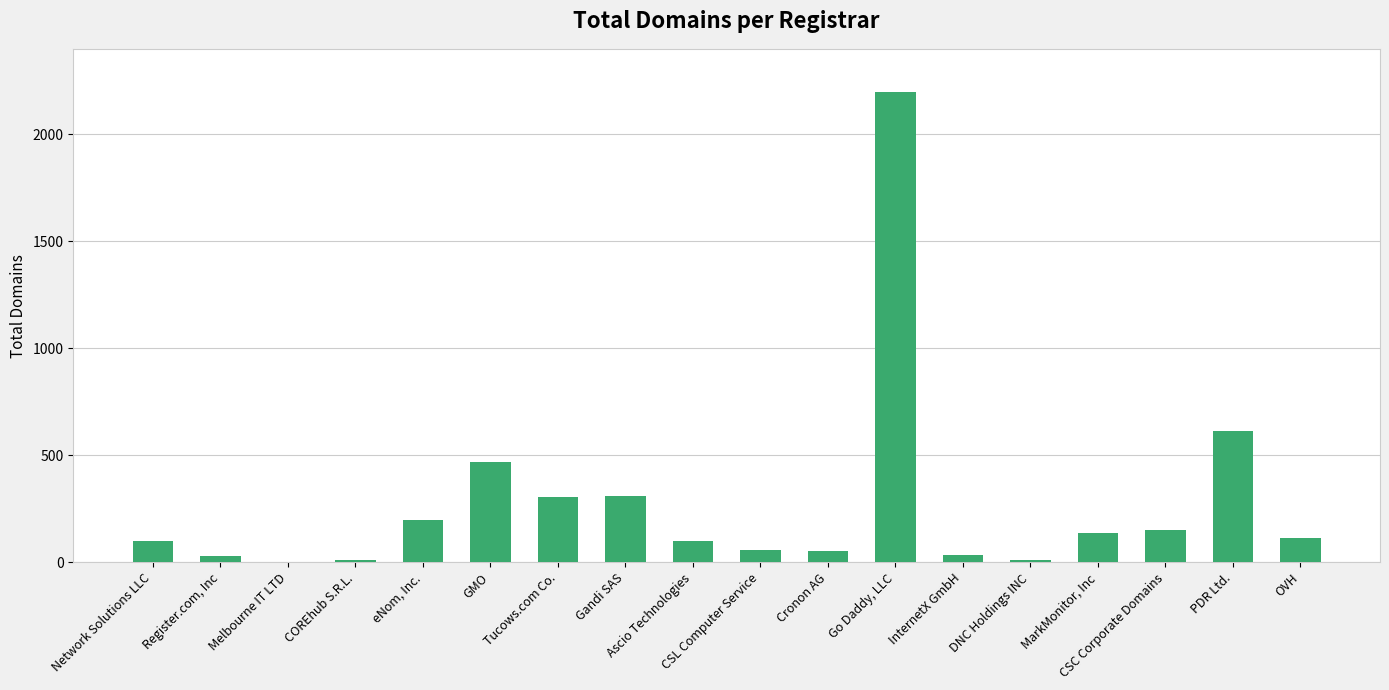

What is the sum of all values?

4895